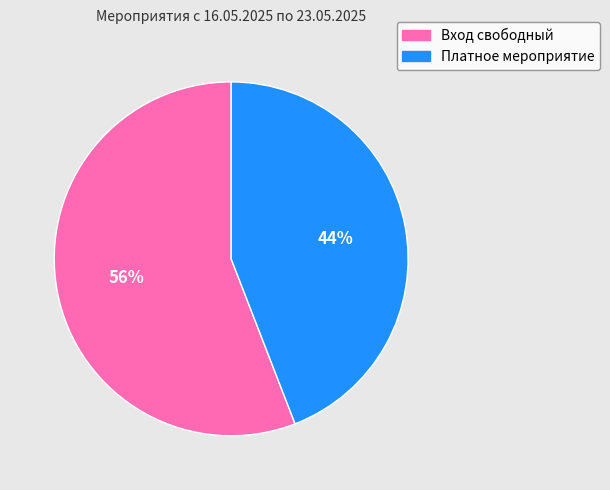

Which category accounts for the majority?

Вход свободный